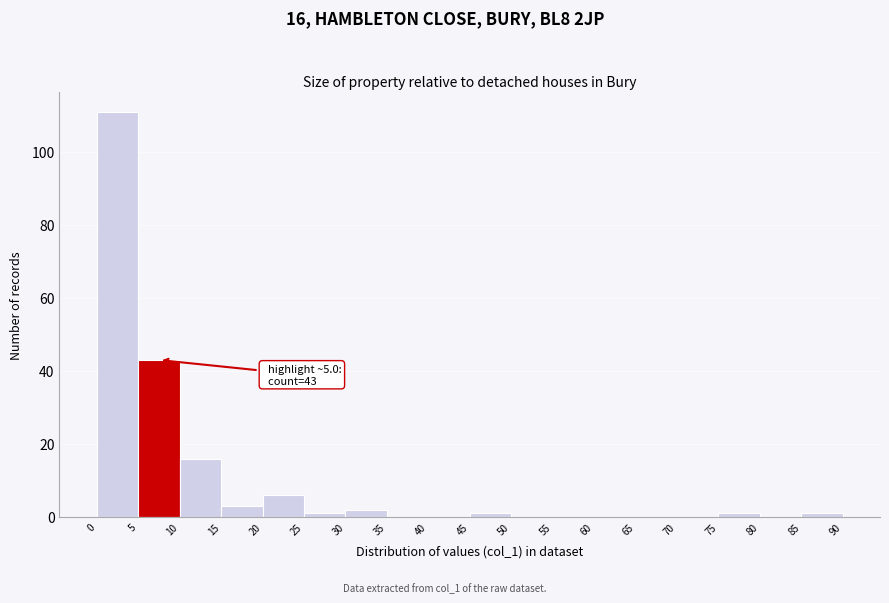

Over which range of the x-axis is the bar tallest?

0 to 5